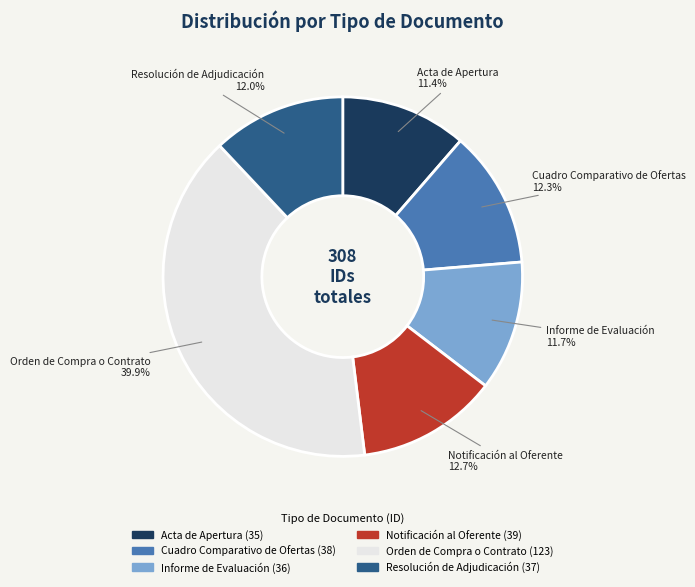

Does Informe de Evaluación account for over 50% of the chart?

No